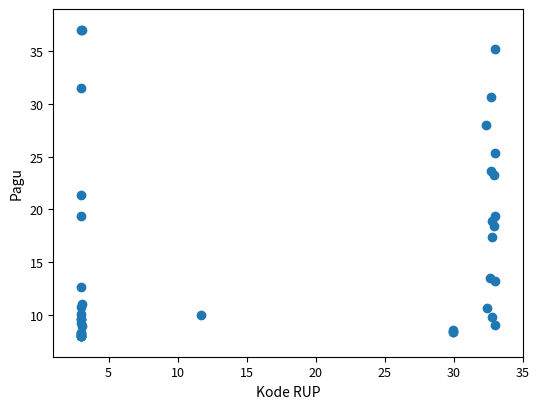

What Y value in the scatter plot is closest to 22?

21.3